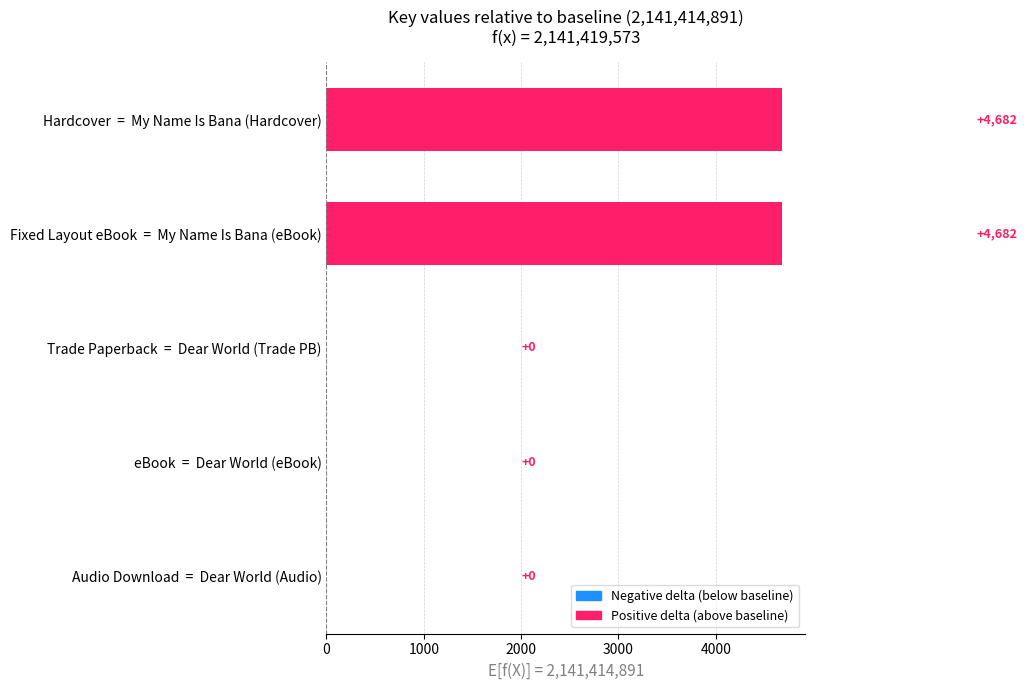

How many values are between 0 and 4682?

5